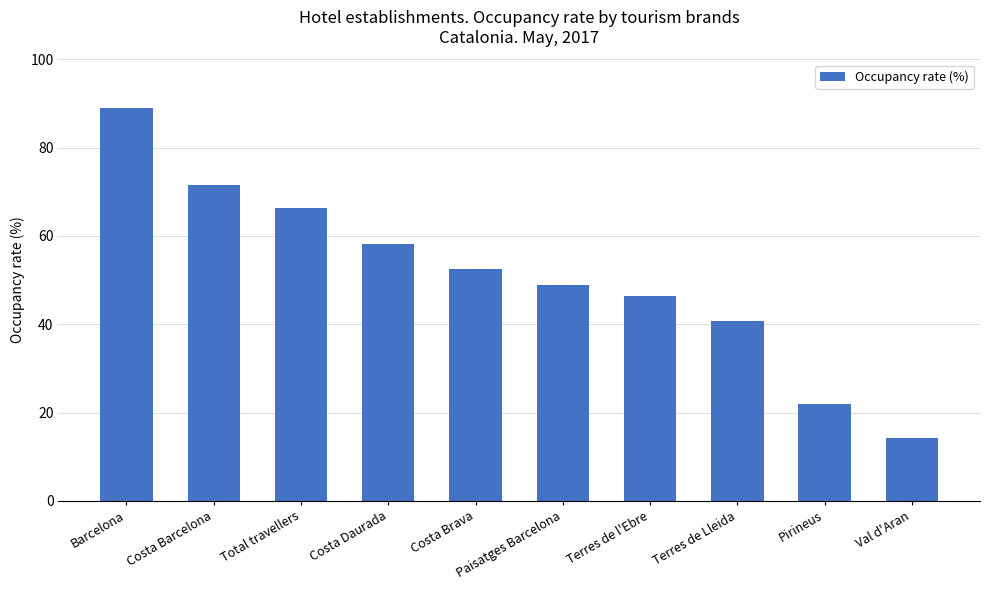

What is the label of the 8th bar from the left?

Terres de Lleida